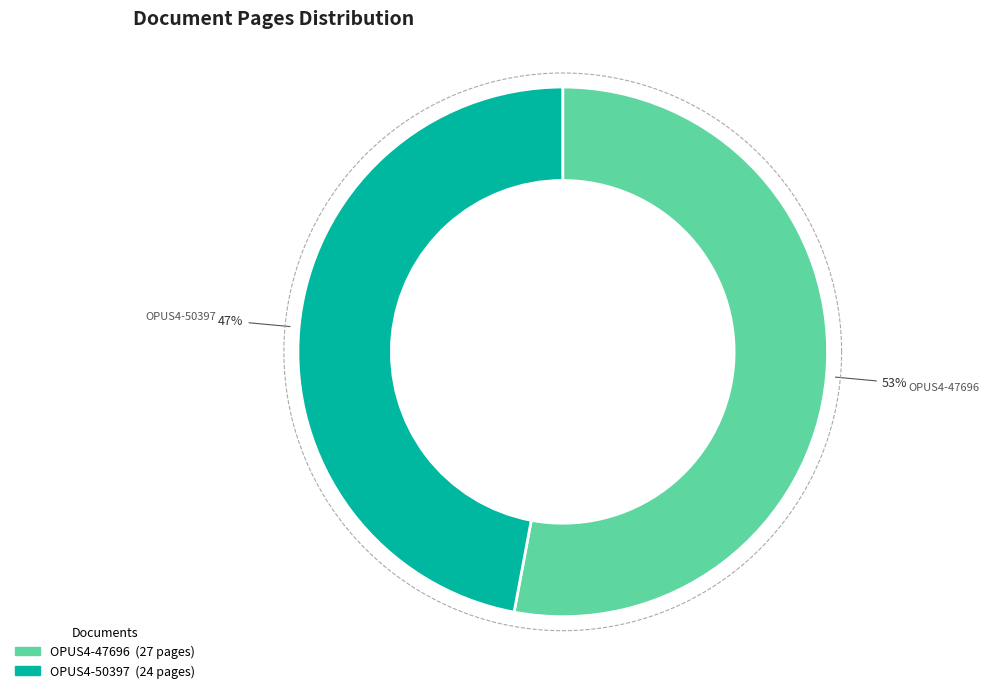

What is the ratio of the value at OPUS4-47696 to the value at OPUS4-50397?

1.1